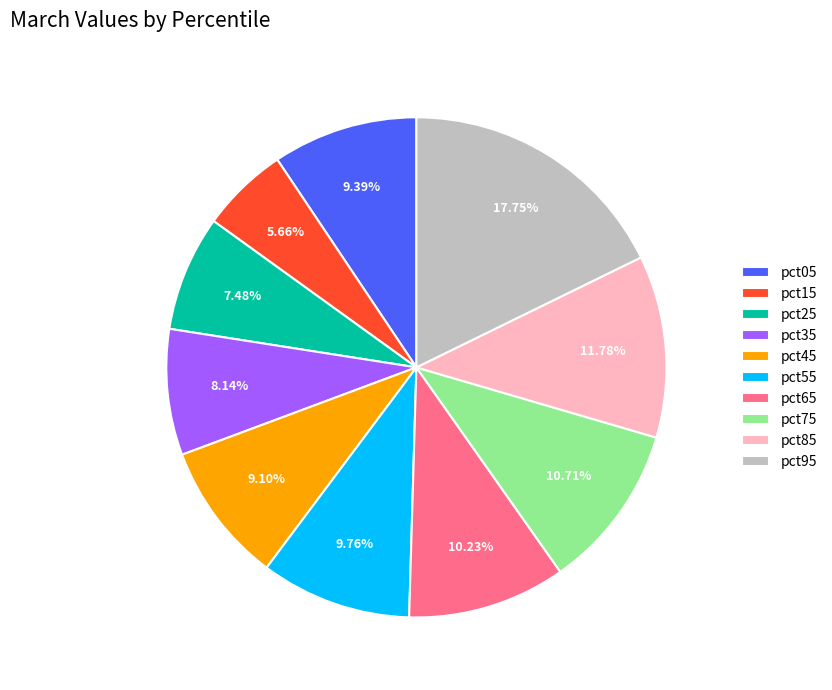

To the nearest percent, what is the combined percentage of pct75 and pct65?

21%